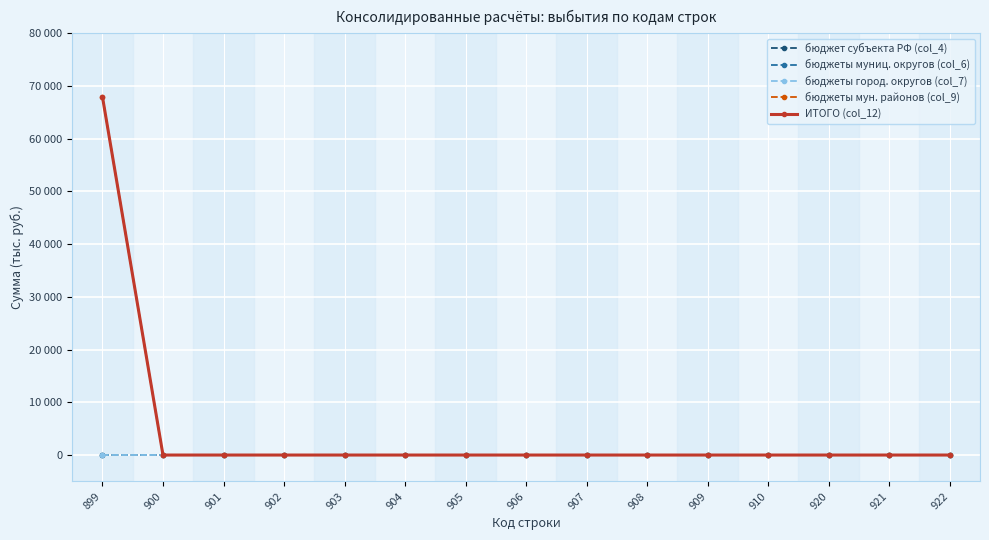

What is the difference between the maximum and second lowest values in the бюджеты мун. районов (col_9) series?

67930.4